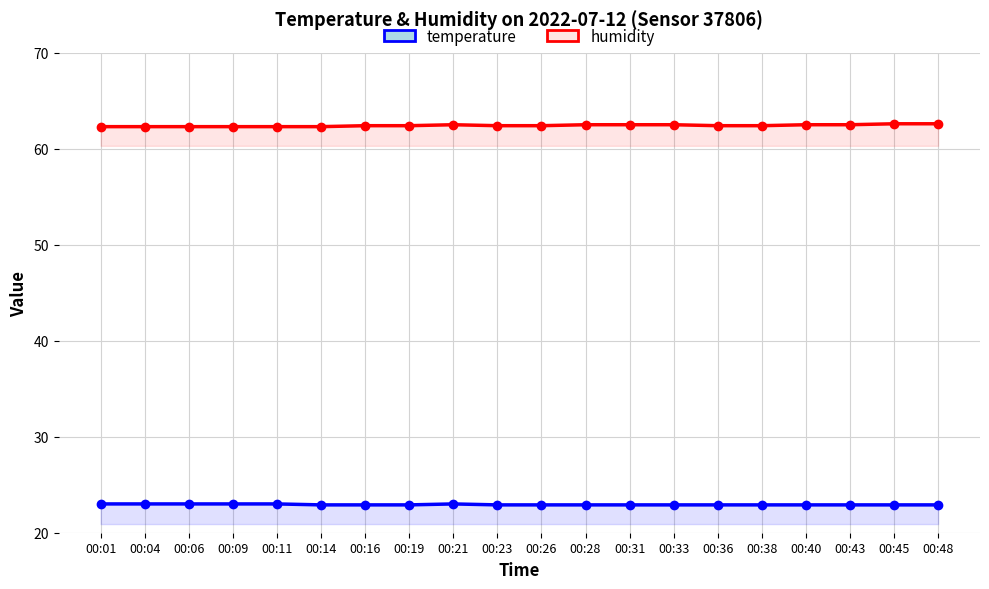

At 00:14, list the series in order from smallest to largest.

temperature, humidity